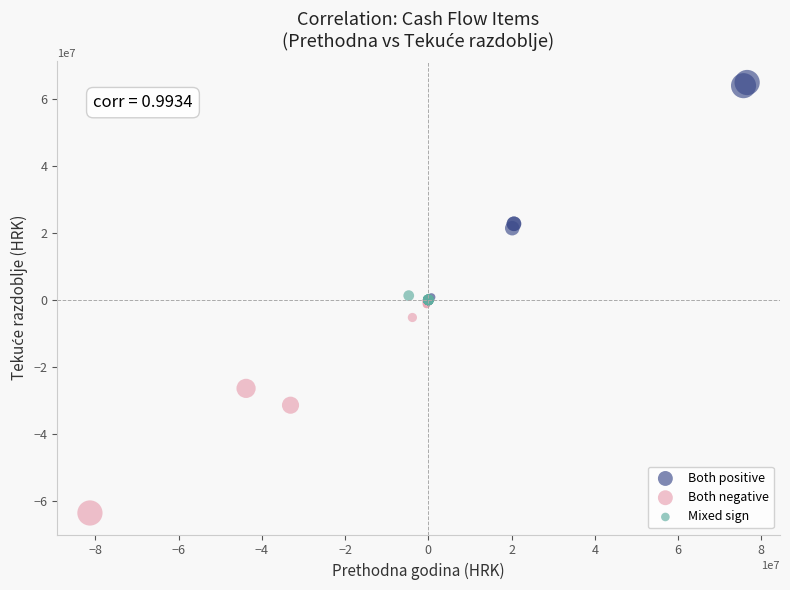

Which series reaches the minimum Y coordinate?

Both negative